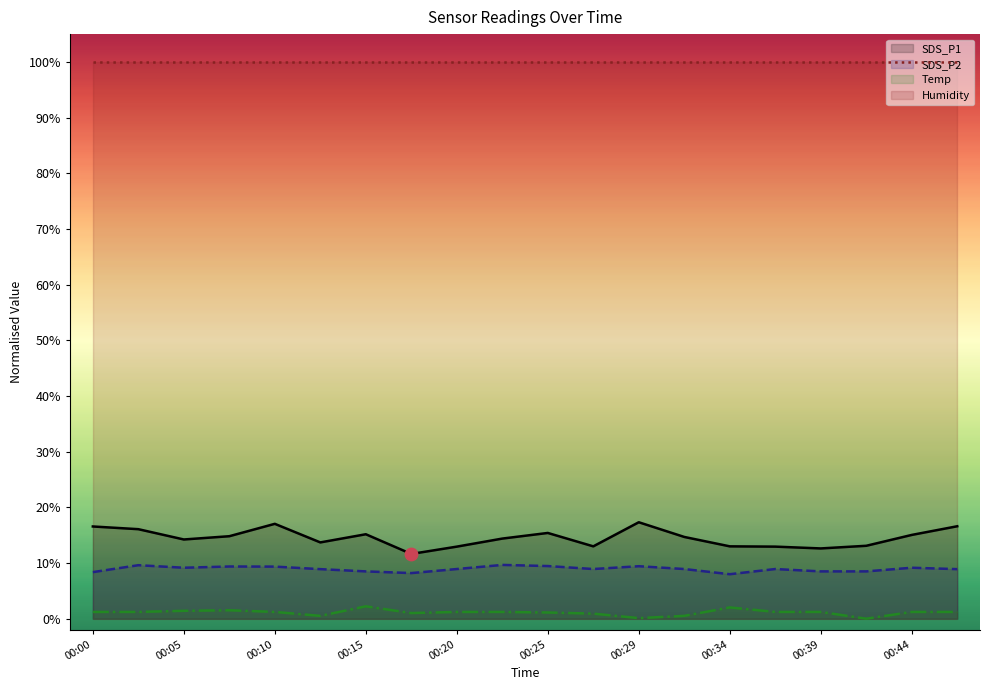

At which category is the sum across all series the highest?

00:10